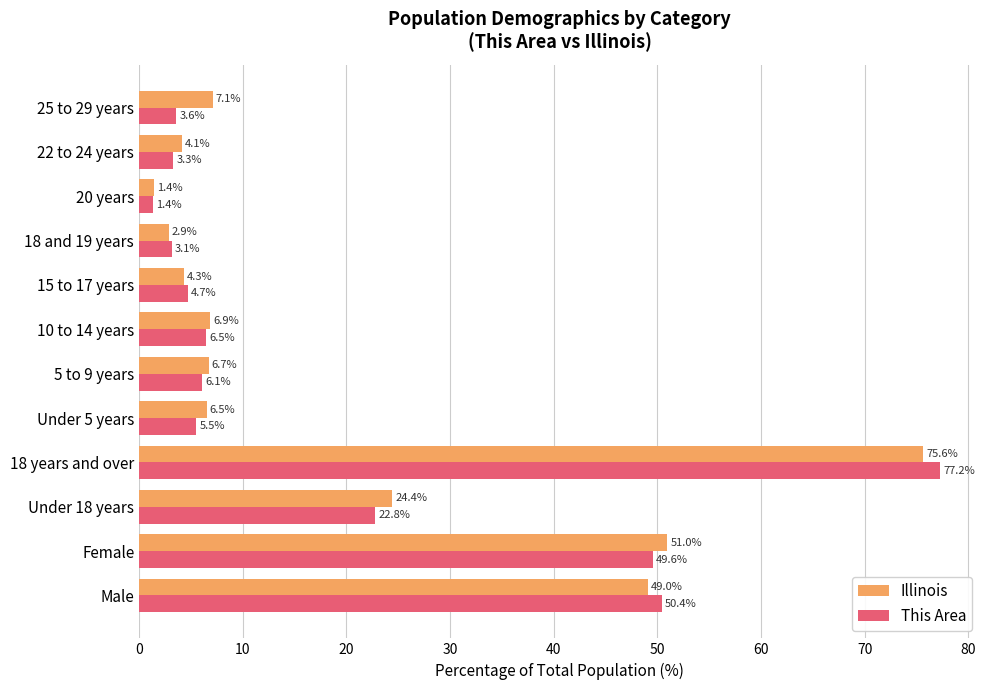

What is the smallest value displayed?

1.4